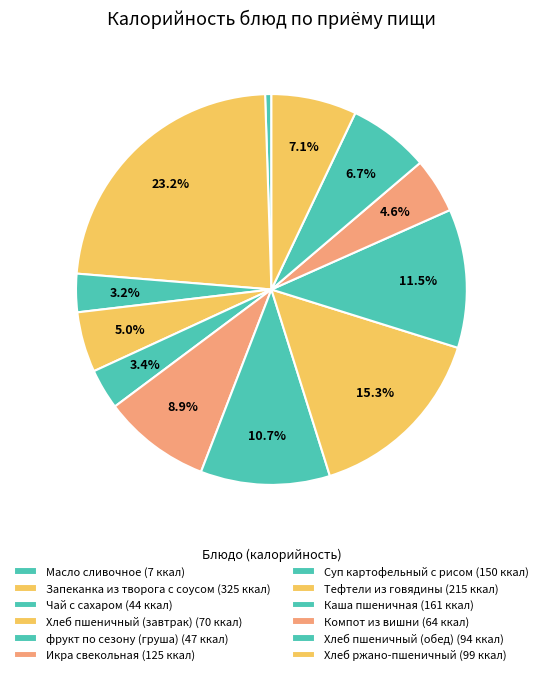

Which slice is the smallest?

Масло сливочное